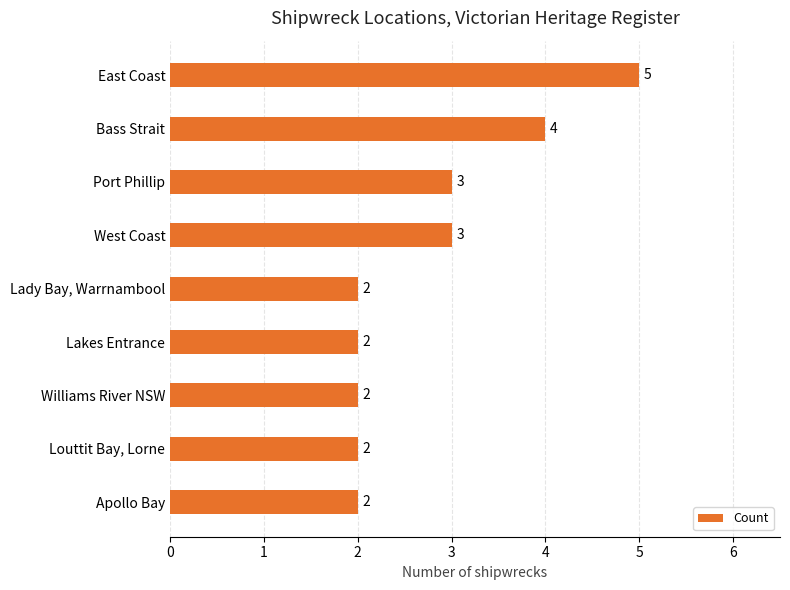

Approximately how many times larger is the value at West Coast compared to Louttit Bay, Lorne?

1.5